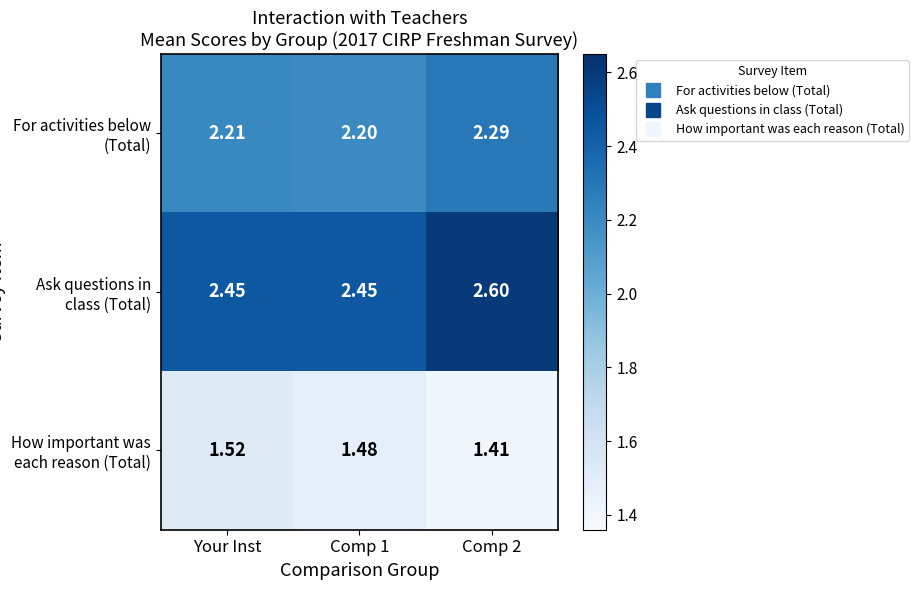

What is the spread (max minus min) of values at Comp 1?

1.0